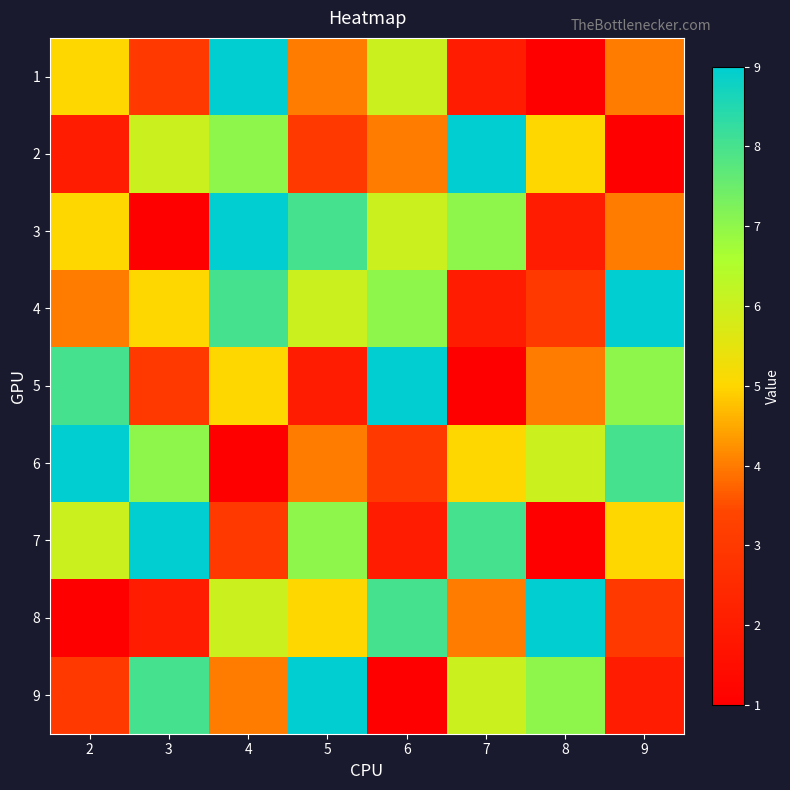

Which series has the largest range (max minus min)?

1